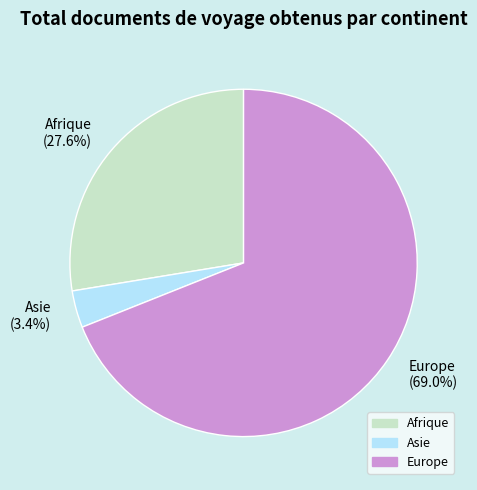

Rank the categories by value from highest to lowest.

Europe (69.0%), Afrique (27.6%), Asie (3.4%)